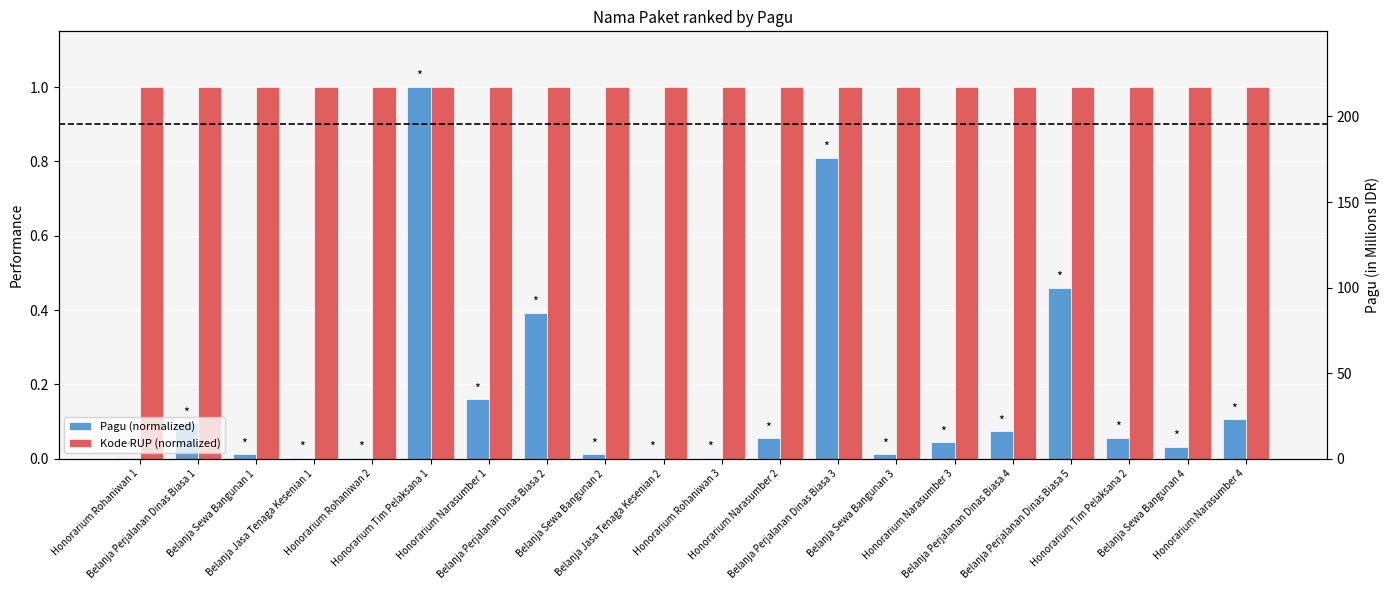

Reading right to left, extract all data points from this chart.

Pagu (normalized): Honorarium Narasumber 4=0.1	Belanja Sewa Bangunan 4=0.0	Honorarium Tim Pelaksana 2=0.1	Belanja Perjalanan Dinas Biasa 5=0.5	Belanja Perjalanan Dinas Biasa 4=0.1	Honorarium Narasumber 3=0.0	Belanja Sewa Bangunan 3=0.0	Belanja Perjalanan Dinas Biasa 3=0.8	Honorarium Narasumber 2=0.1	Honorarium Rohaniwan 3=0.0	Belanja Jasa Tenaga Kesenian 2=0.0	Belanja Sewa Bangunan 2=0.0	Belanja Perjalanan Dinas Biasa 2=0.4	Honorarium Narasumber 1=0.2	Honorarium Tim Pelaksana 1=1.0	Honorarium Rohaniwan 2=0.0	Belanja Jasa Tenaga Kesenian 1=0.0	Belanja Sewa Bangunan 1=0.0	Belanja Perjalanan Dinas Biasa 1=0.1	Honorarium Rohaniwan 1=0.0
Kode RUP (normalized): Honorarium Narasumber 4=1.0	Belanja Sewa Bangunan 4=1.0	Honorarium Tim Pelaksana 2=1.0	Belanja Perjalanan Dinas Biasa 5=1.0	Belanja Perjalanan Dinas Biasa 4=1.0	Honorarium Narasumber 3=1.0	Belanja Sewa Bangunan 3=1.0	Belanja Perjalanan Dinas Biasa 3=1.0	Honorarium Narasumber 2=1.0	Honorarium Rohaniwan 3=1.0	Belanja Jasa Tenaga Kesenian 2=1.0	Belanja Sewa Bangunan 2=1.0	Belanja Perjalanan Dinas Biasa 2=1.0	Honorarium Narasumber 1=1.0	Honorarium Tim Pelaksana 1=1.0	Honorarium Rohaniwan 2=1.0	Belanja Jasa Tenaga Kesenian 1=1.0	Belanja Sewa Bangunan 1=1.0	Belanja Perjalanan Dinas Biasa 1=1.0	Honorarium Rohaniwan 1=1.0